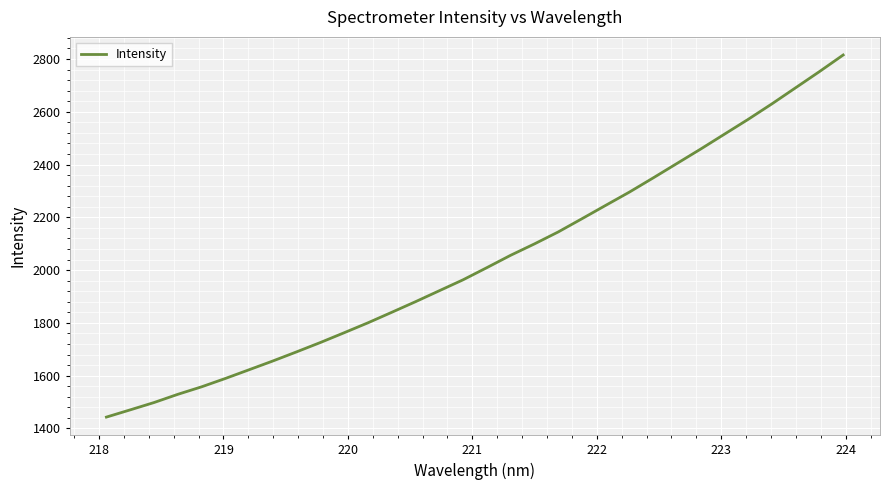

Reading right to left, extract all data points from this chart.

2815.4	2752.4	2691.3	2630.3	2571.6	2515.4	2459.0	2404.3	2349.6	2296.0	2245.6	2194.9	2144.7	2099.5	2056.4	2009.6	1963.6	1922.1	1880.6	1840.4	1800.6	1763.0	1725.9	1690.5	1655.9	1622.6	1589.5	1557.8	1529.4	1498.2	1470.5	1443.1